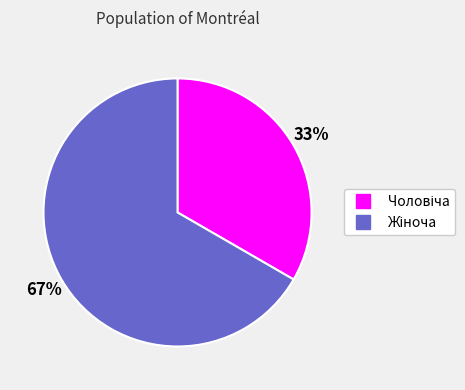

To the nearest percent, what is the average slice percentage?

50%